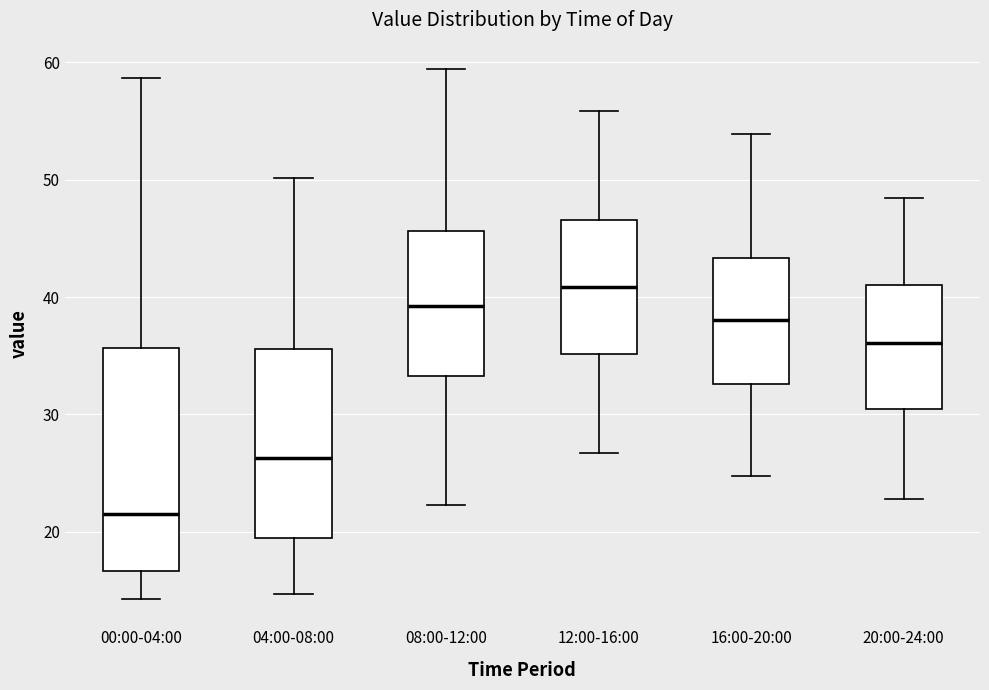

Reading left to right, transcribe this box plot: for each box, give where its median line is, the range the box spans, and where its two whiskers end, as read against the y-axis. The values are not printed on the chart, so give them approximately, as read against the axis.

00:00-04:00: median 21, box 17 to 36, whiskers 14 to 59
04:00-08:00: median 26, box 19 to 36, whiskers 15 to 50
08:00-12:00: median 39, box 33 to 46, whiskers 22 to 59
12:00-16:00: median 41, box 35 to 47, whiskers 27 to 56
16:00-20:00: median 38, box 33 to 43, whiskers 25 to 54
20:00-24:00: median 36, box 30 to 41, whiskers 23 to 48